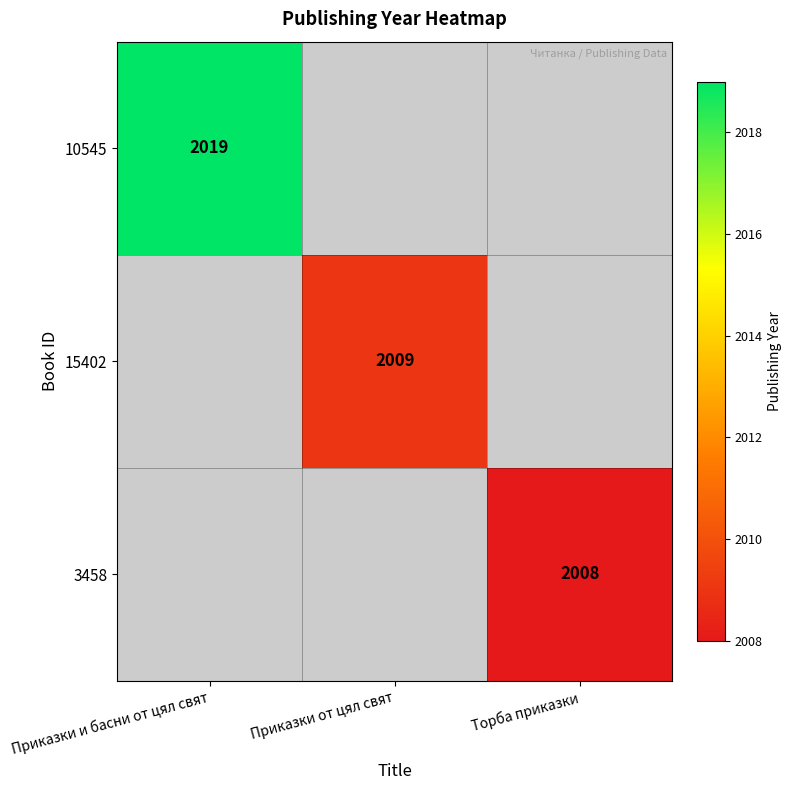

At how many categories does at least one series exceed 2012?

1